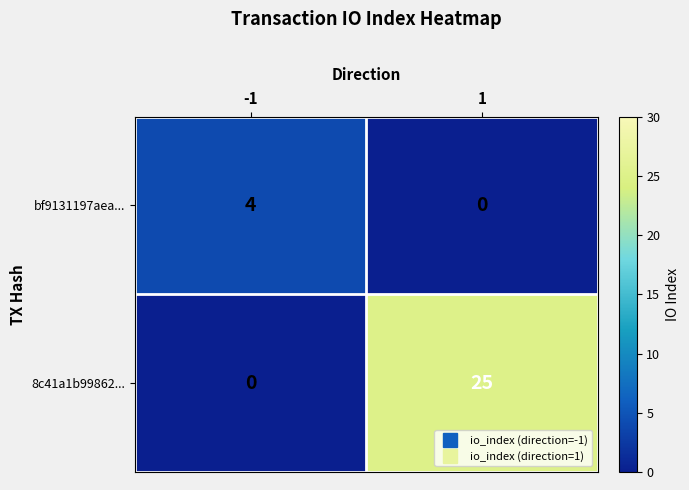

What is the sum of the bf9131197aea... values at -1 and 1?

4